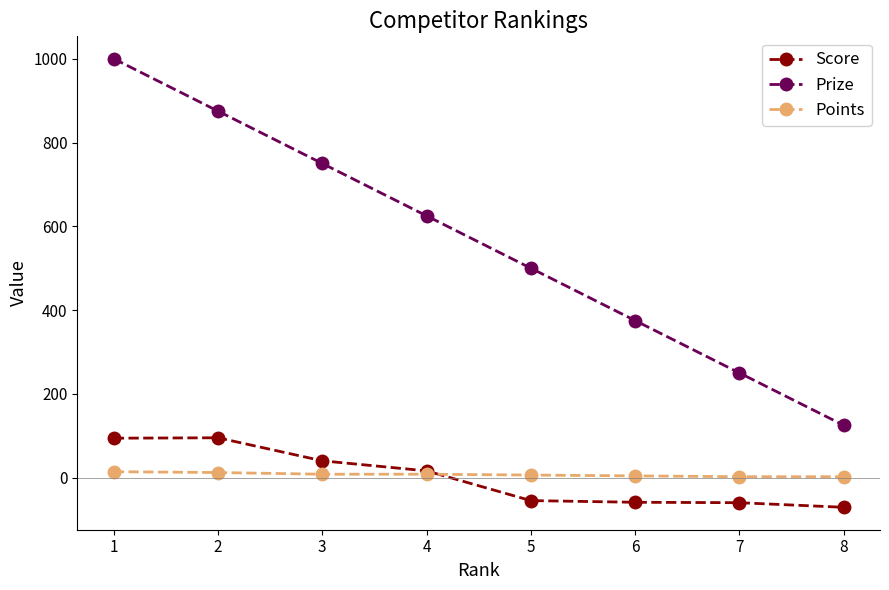

What is the sum of the Prize values at 7 and 2?

1125